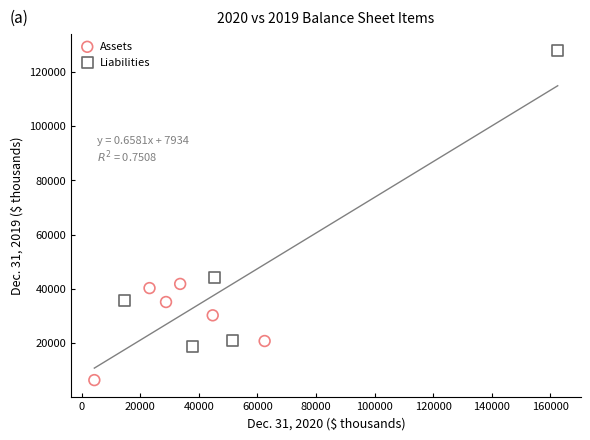

What are all the series names shown in the legend?

Assets, Liabilities